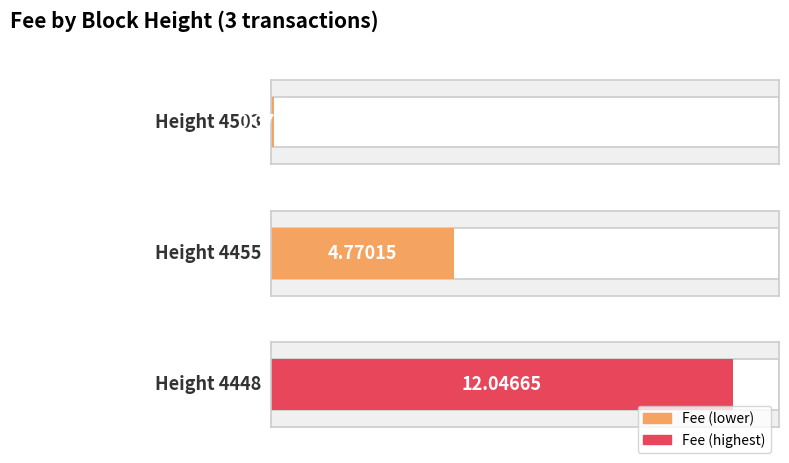

Between 4503 and 4448, which is larger?

4448